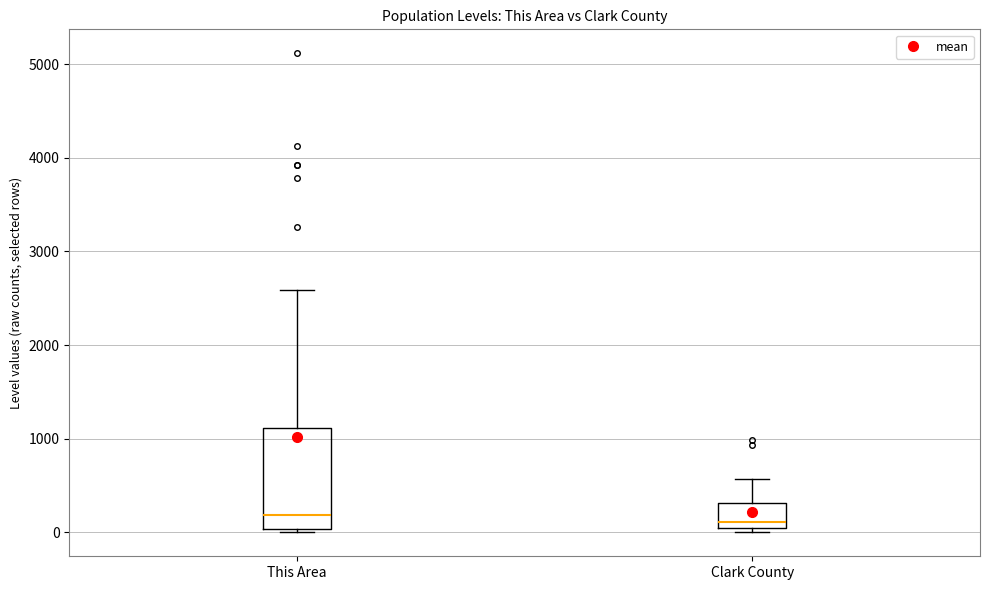

Where is the upper edge of the box for Clark County on the y-axis? The values are not printed on the chart, so give them approximately, as read against the axis.

300